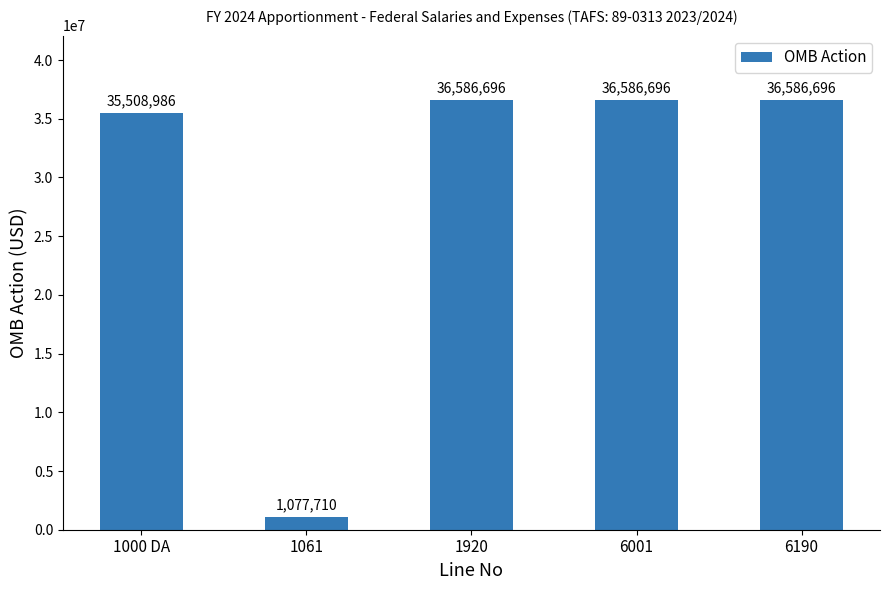

What is the maximum value shown in the chart?

36586696